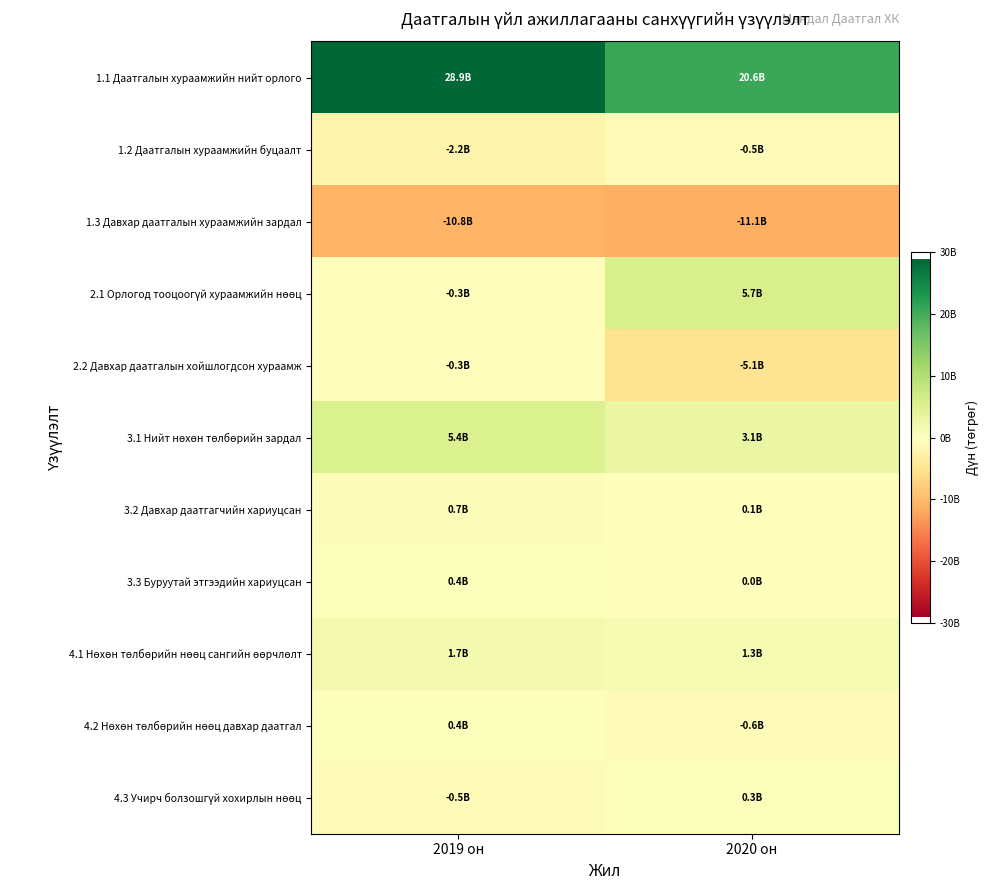

What is the minimum value shown in the chart?

-11083497887.1